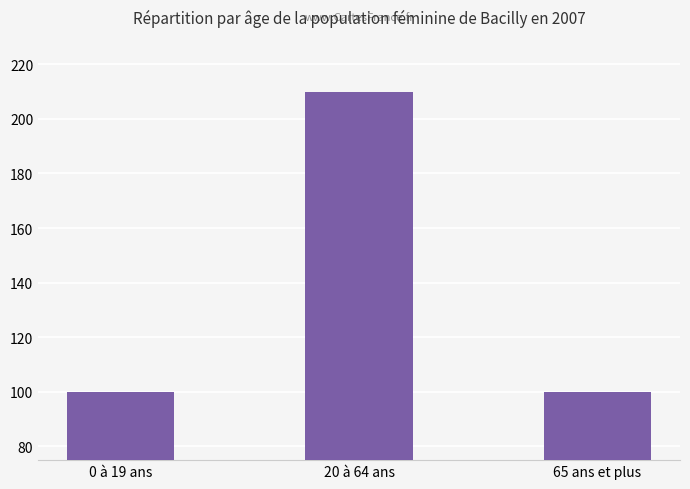

Reading left to right, list all the values displayed in this chart.

100	210	100